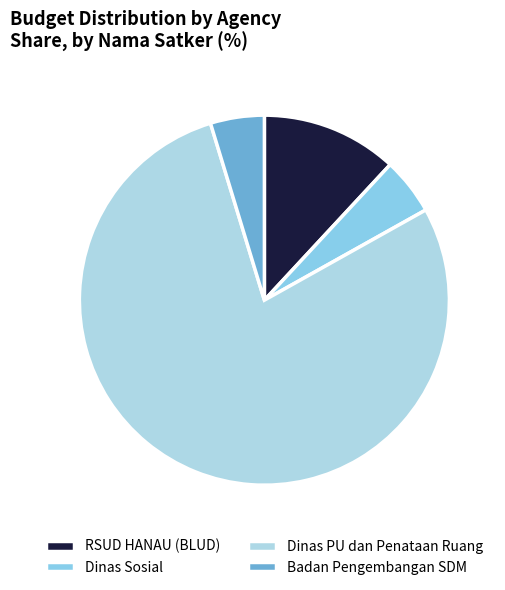

How many slices are in this pie chart?

4